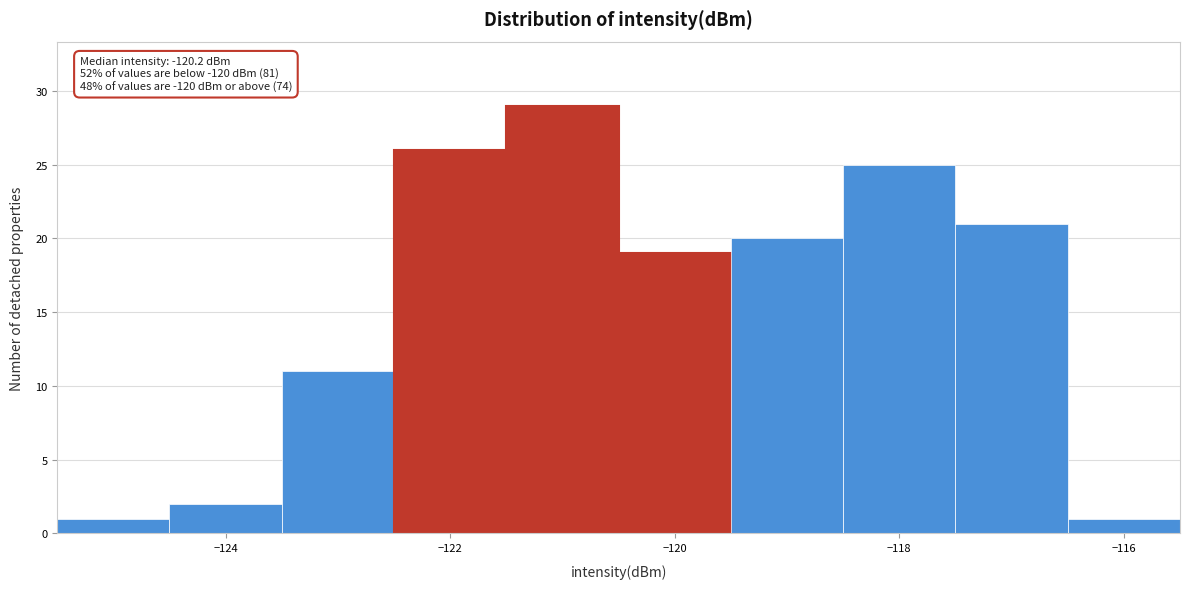

Over which range of the x-axis is the bar tallest?

-121.5 to -120.5